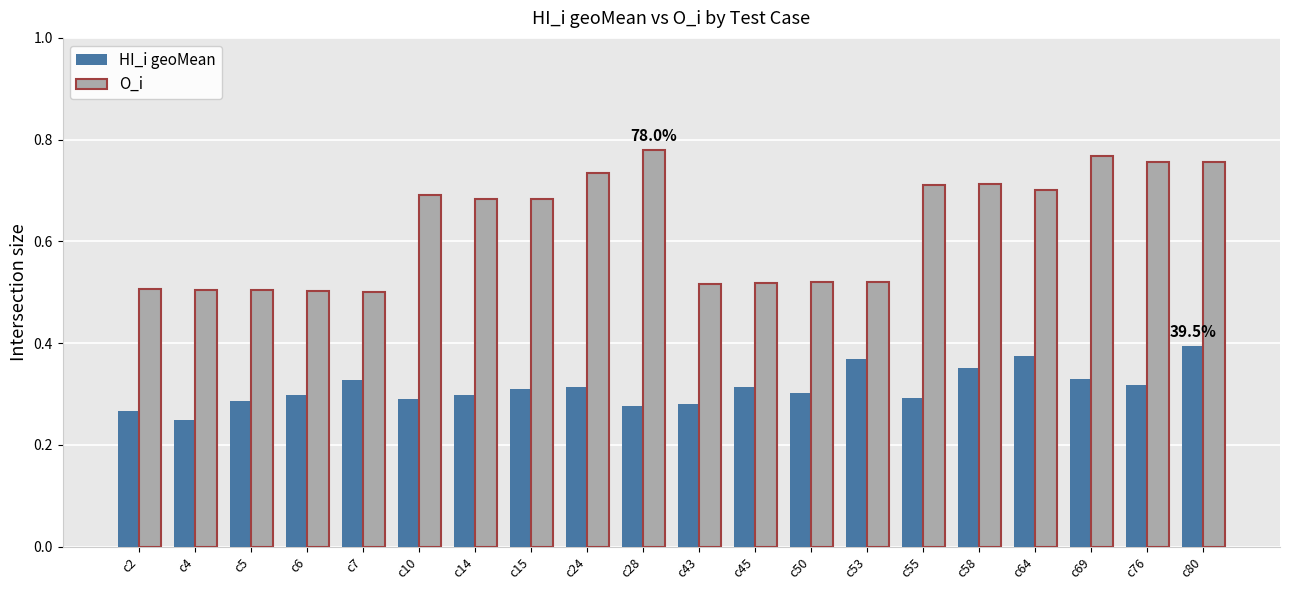

What is the sum of the O_i values at c64 and c14?

1.4